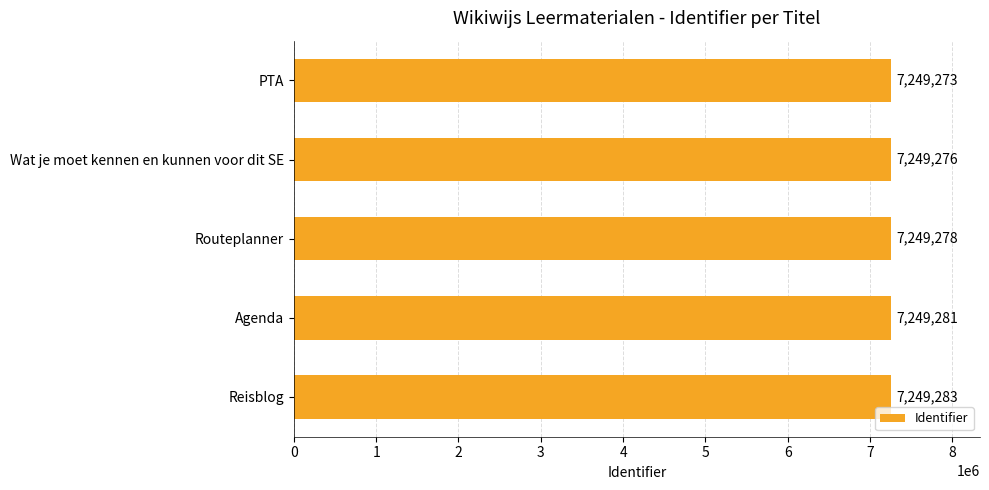

Are the bars horizontal?

Yes